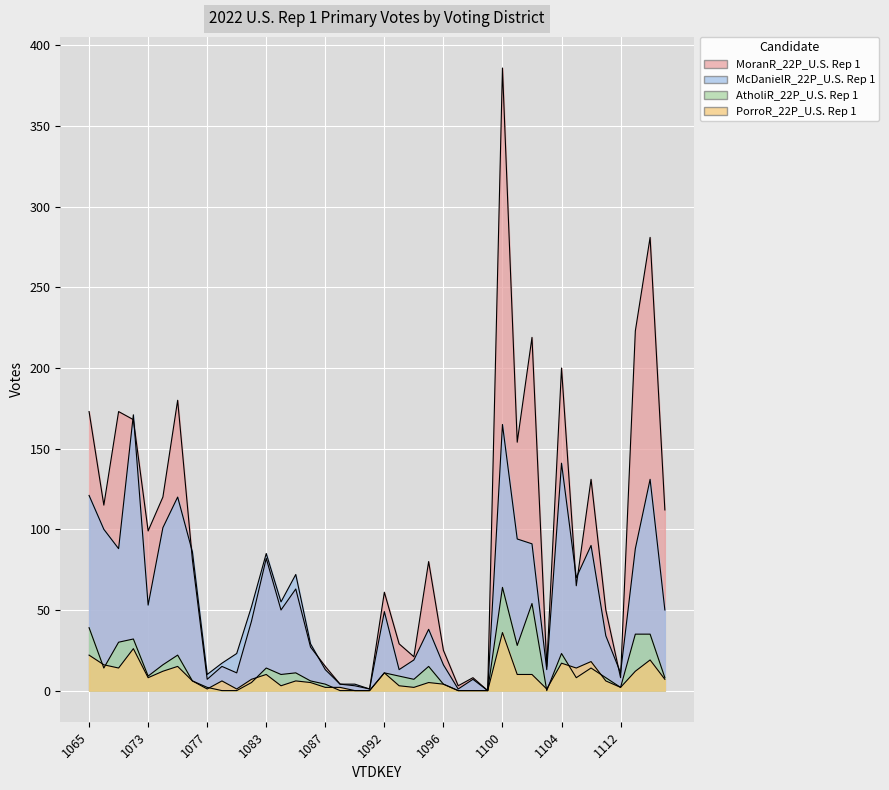

Is the value of AtholiR_22P_U.S. Rep 1 at 1076 greater than the value of McDanielR_22P_U.S. Rep 1 at 1084?

No